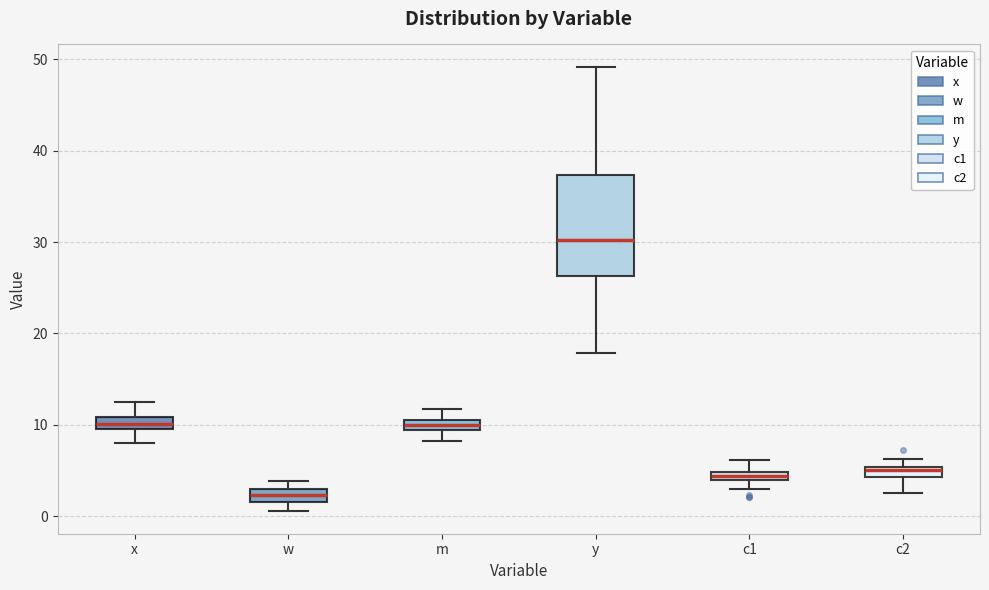

Which box's median line is the lowest?

w